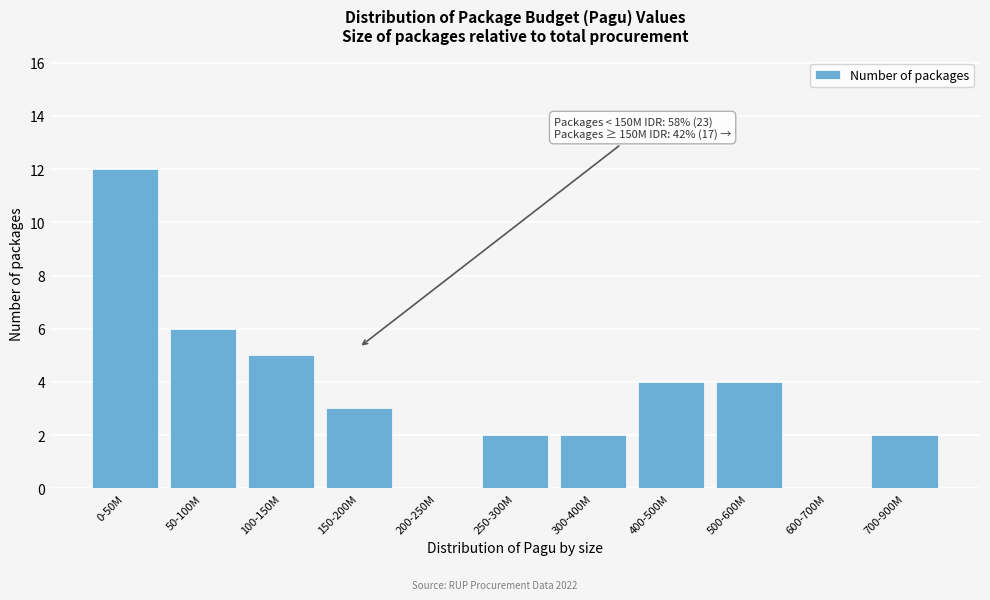

Reading right to left, transcribe all the data shown in this chart.

700-900M=2	600-700M=0	500-600M=4	400-500M=4	300-400M=2	250-300M=2	200-250M=0	150-200M=3	100-150M=5	50-100M=6	0-50M=12